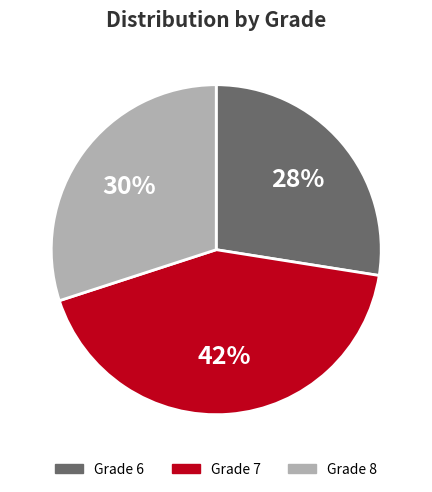

Is there a majority slice in this chart?

No